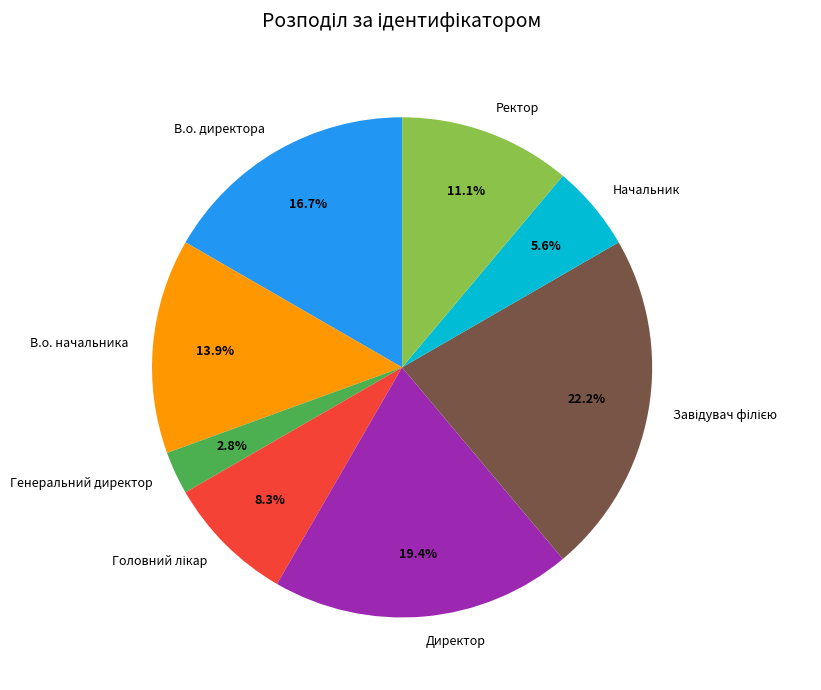

What is the smallest slice in the pie chart?

Генеральний директор